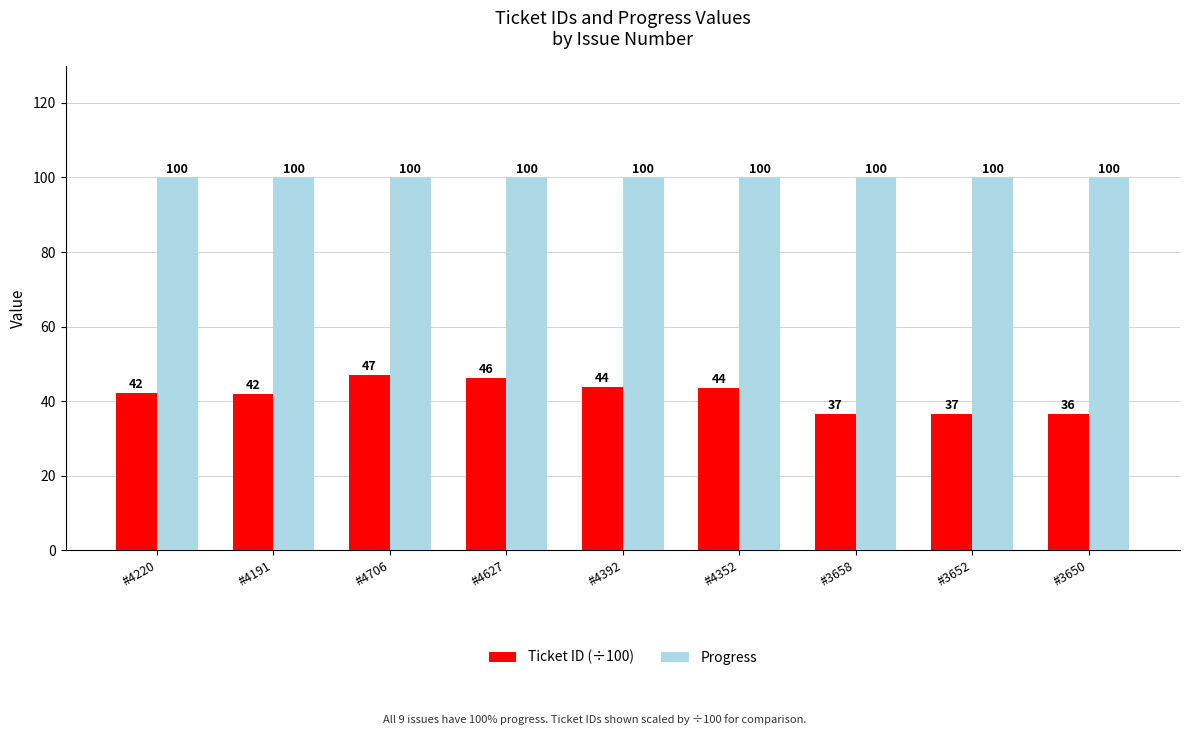

List the series in order of their peak value, highest first.

Progress, Ticket ID (÷100)